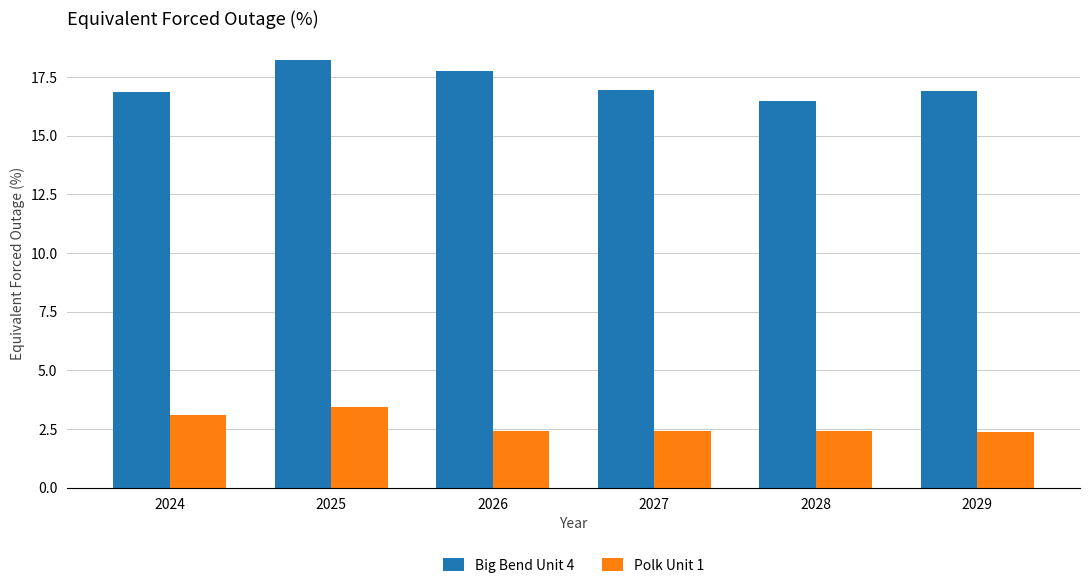

Which series has the widest spread of values?

Big Bend Unit 4